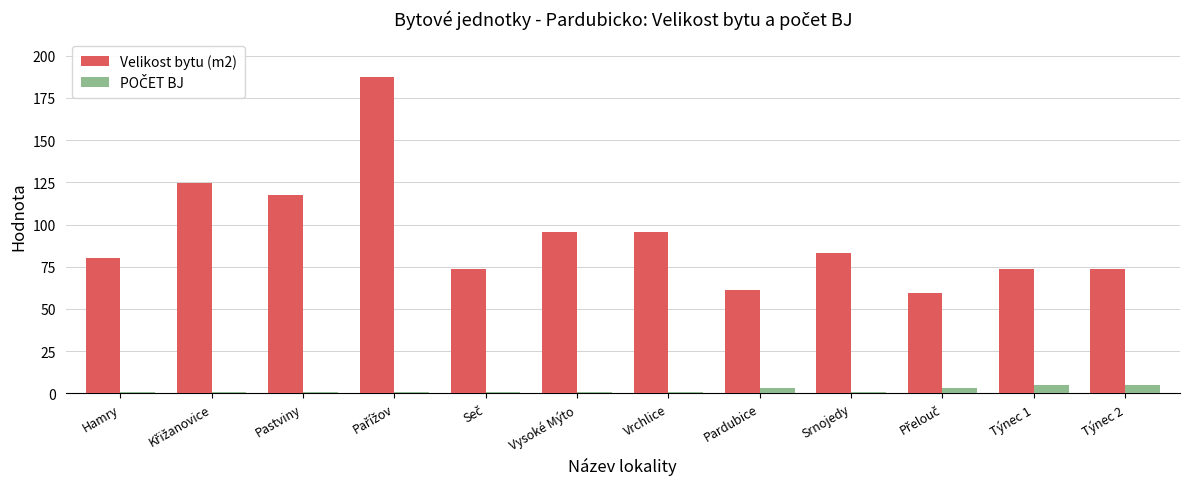

What is the label of the 7th bar from the left?

Vrchlice